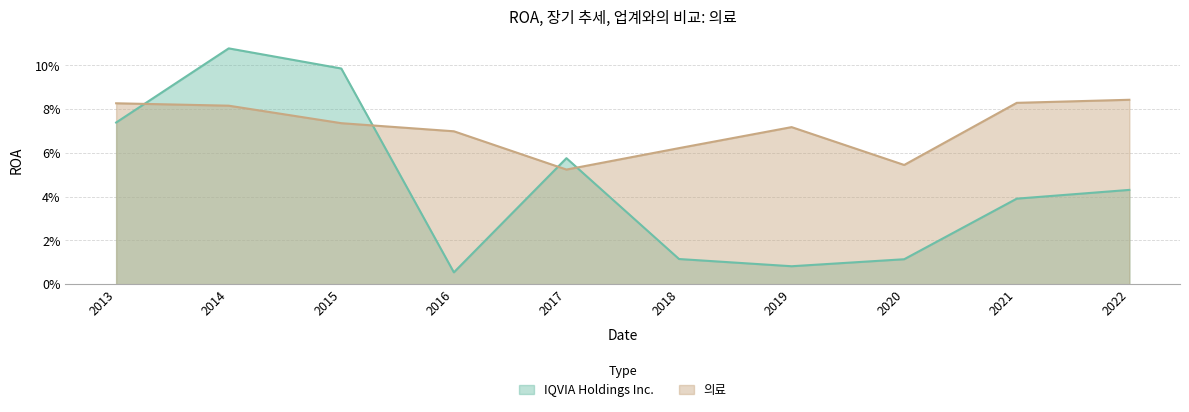

Rank the categories by IQVIA Holdings Inc. value from lowest to highest.

2016, 2019, 2020, 2018, 2021, 2022, 2017, 2013, 2015, 2014